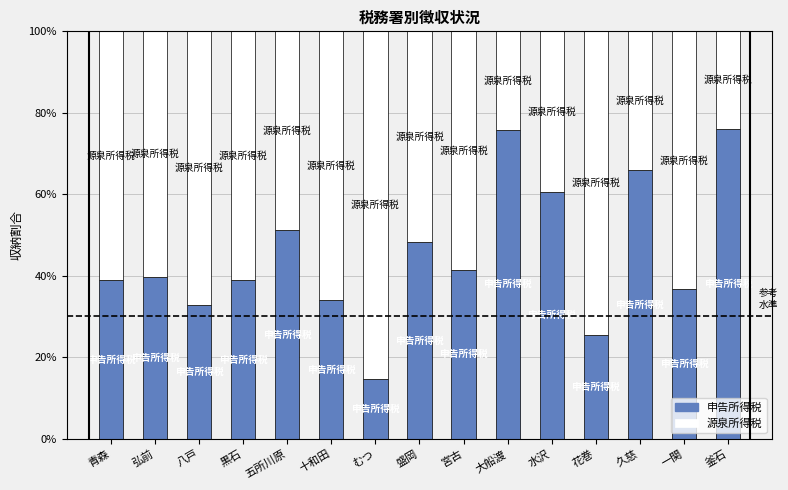

What is the total value across all series at 一関?

100.0